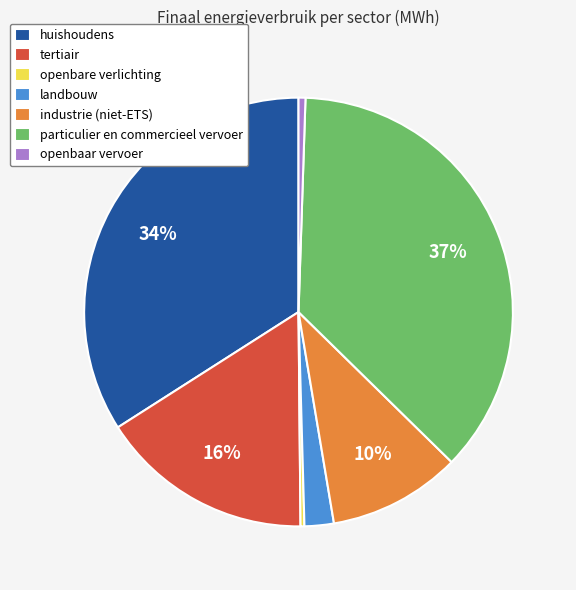

Which category has the biggest portion of the pie?

particulier en commercieel vervoer